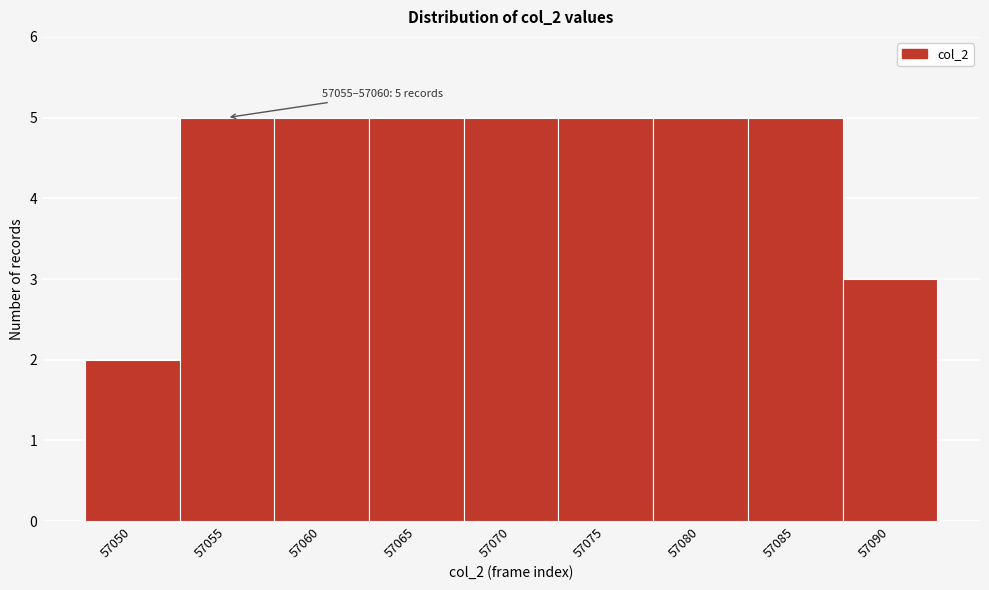

Reading right to left, list all the values displayed in this chart.

3	5	5	5	5	5	5	5	2